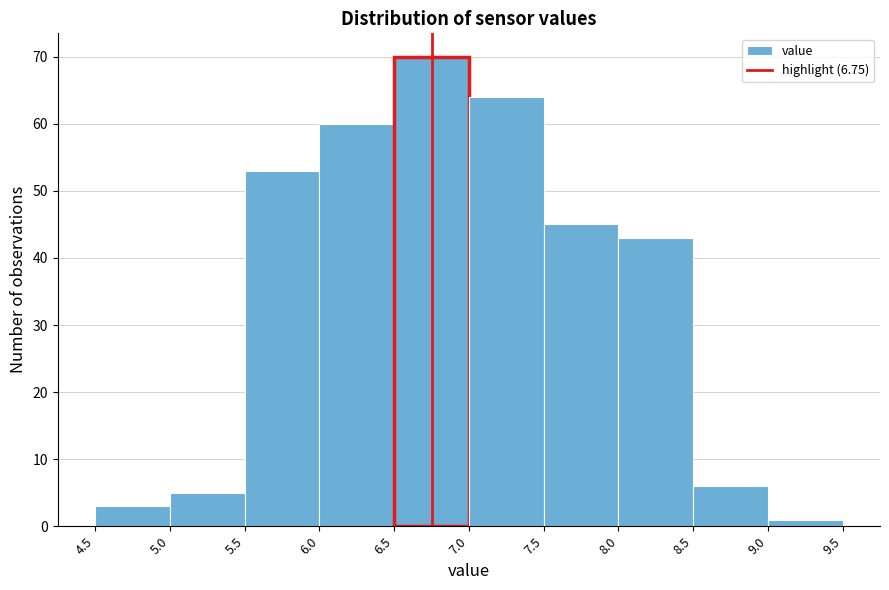

Which range on the x-axis has the tallest bar?

6.5 to 7.0